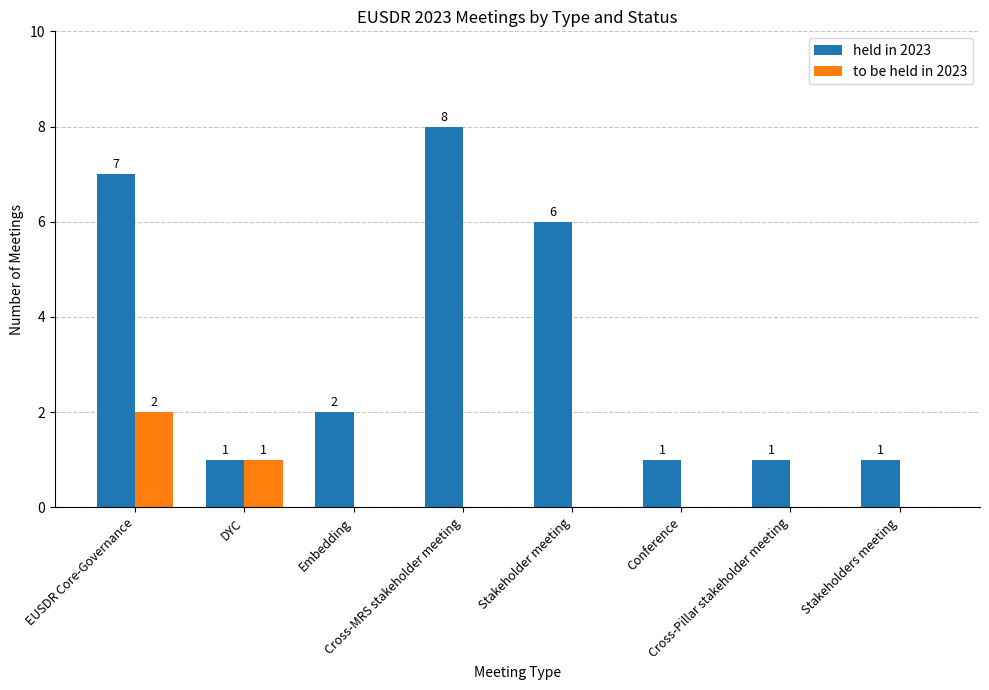

Which series has the largest total across all categories?

held in 2023